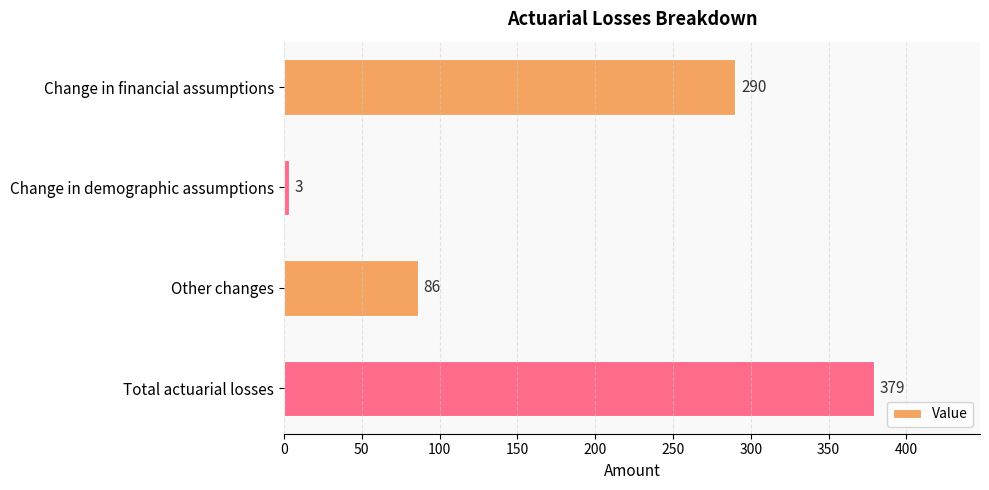

Which category has the lowest value across all series?

Change in demographic assumptions